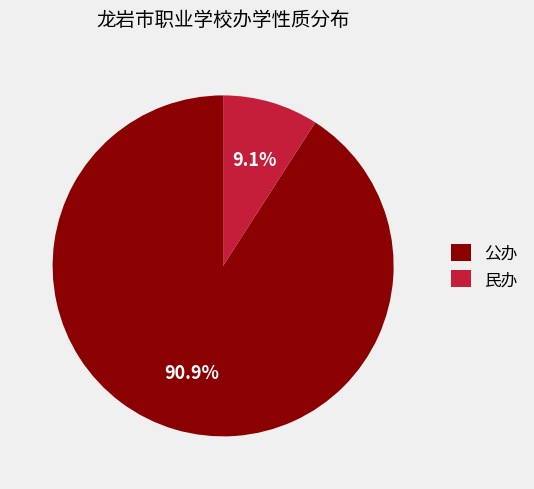

Does any single category account for the majority?

Yes